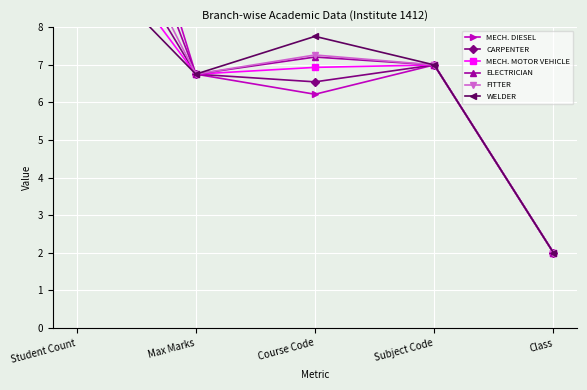

Count the number of data series in this chart.

6